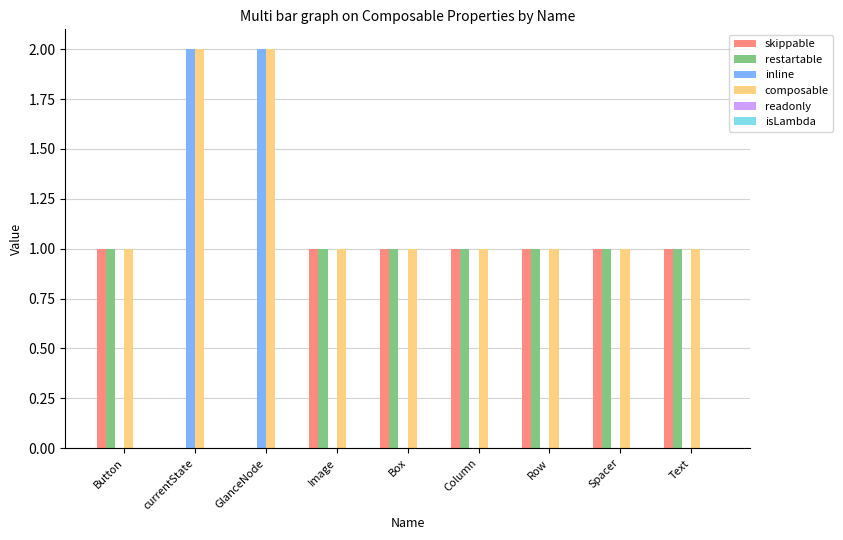

Is it true that inline equals 2 at GlanceNode?

True